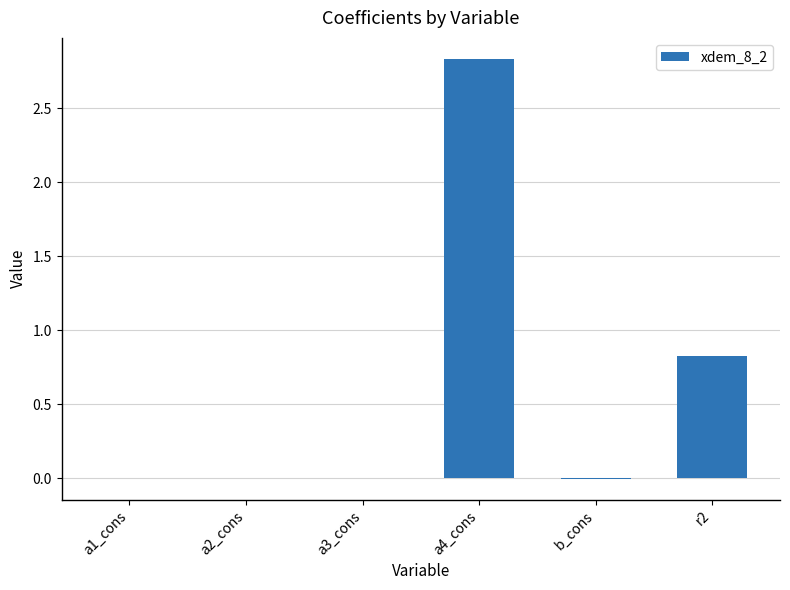

At which label is the value closest to 1?

r2